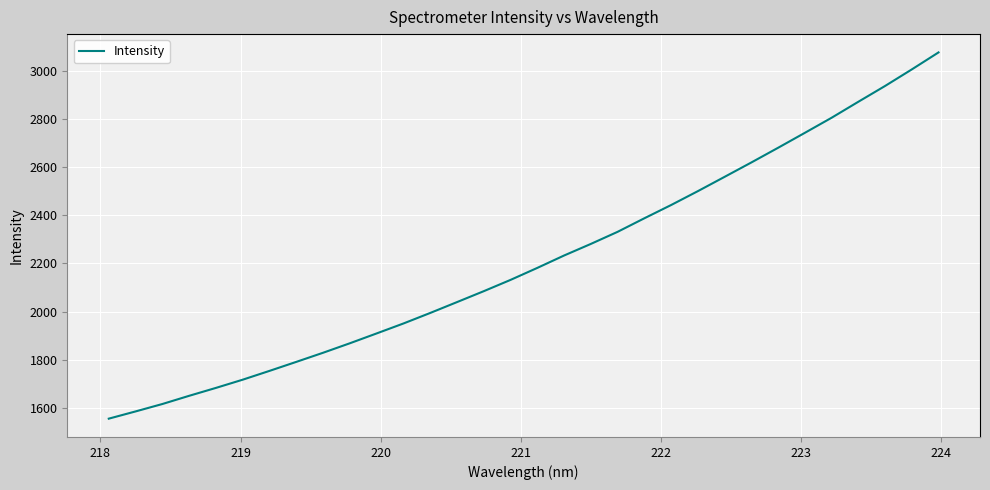

What is the smallest value displayed?

1555.1